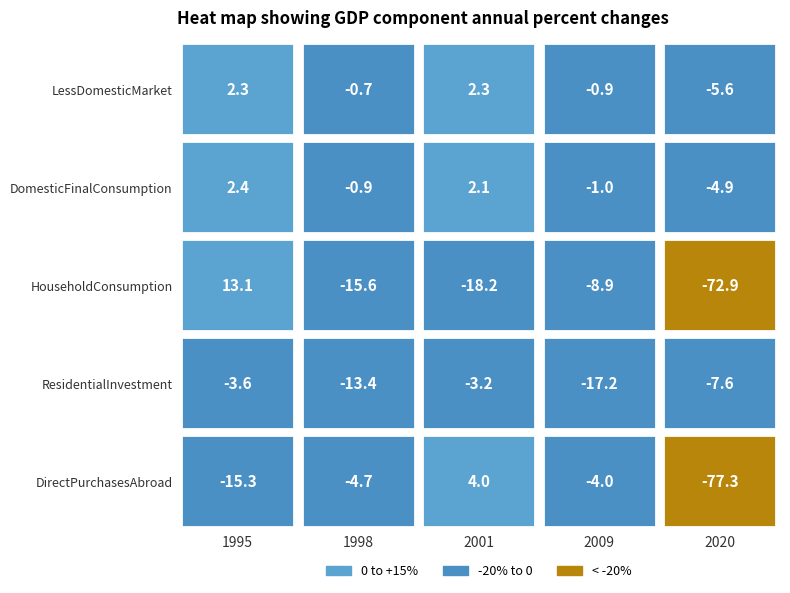

What is the minimum value for 1995?

-15.3